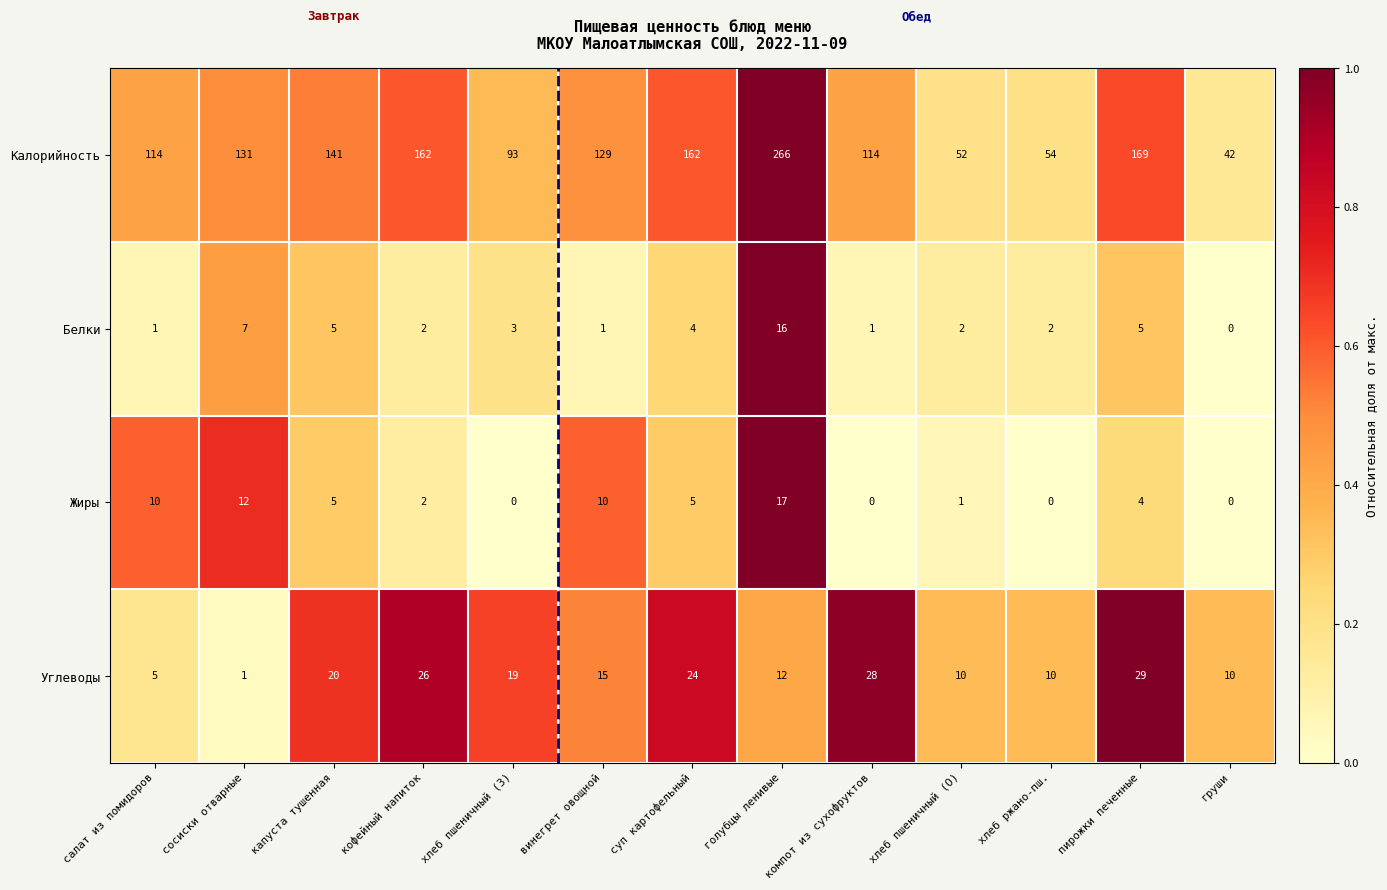

At how many categories does at least one series exceed 0?

13